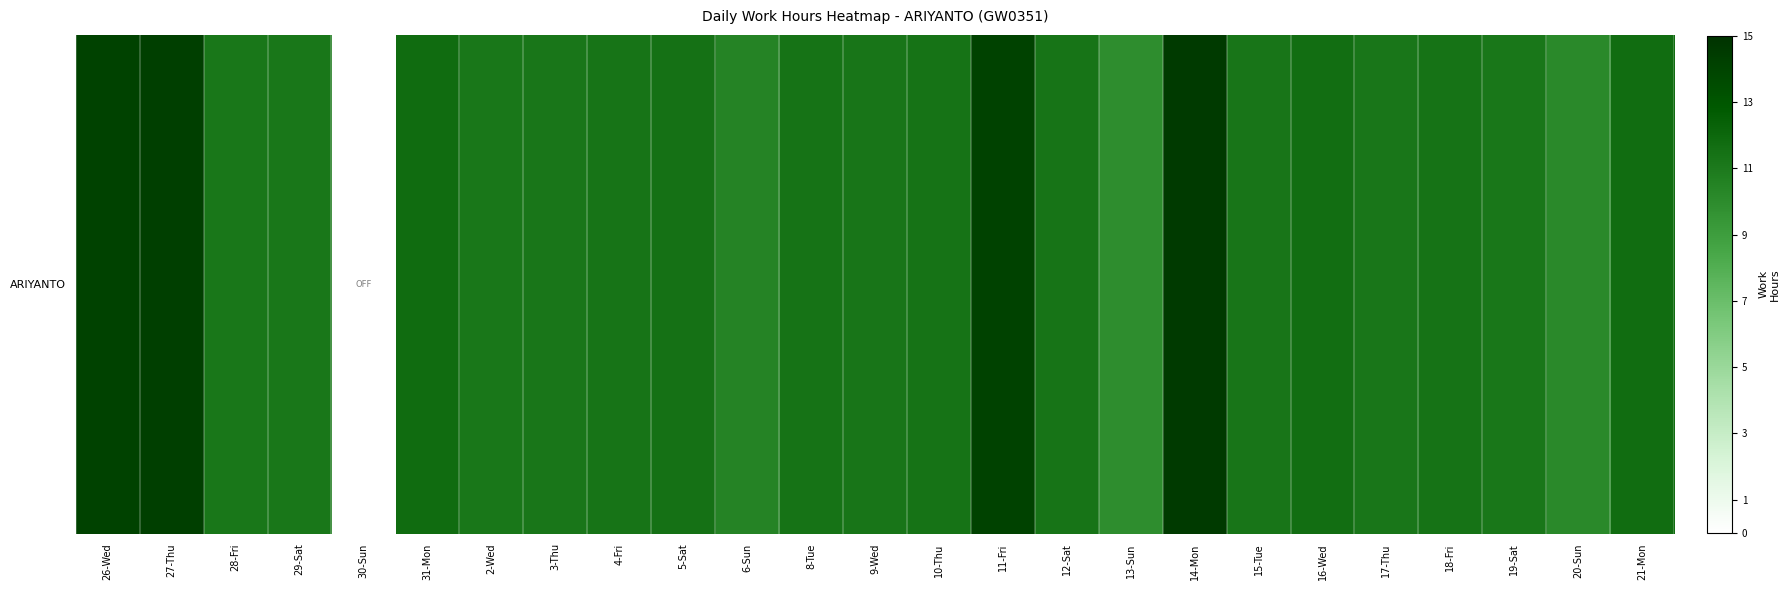

Which label corresponds to the smallest value in the chart?

30-Sun